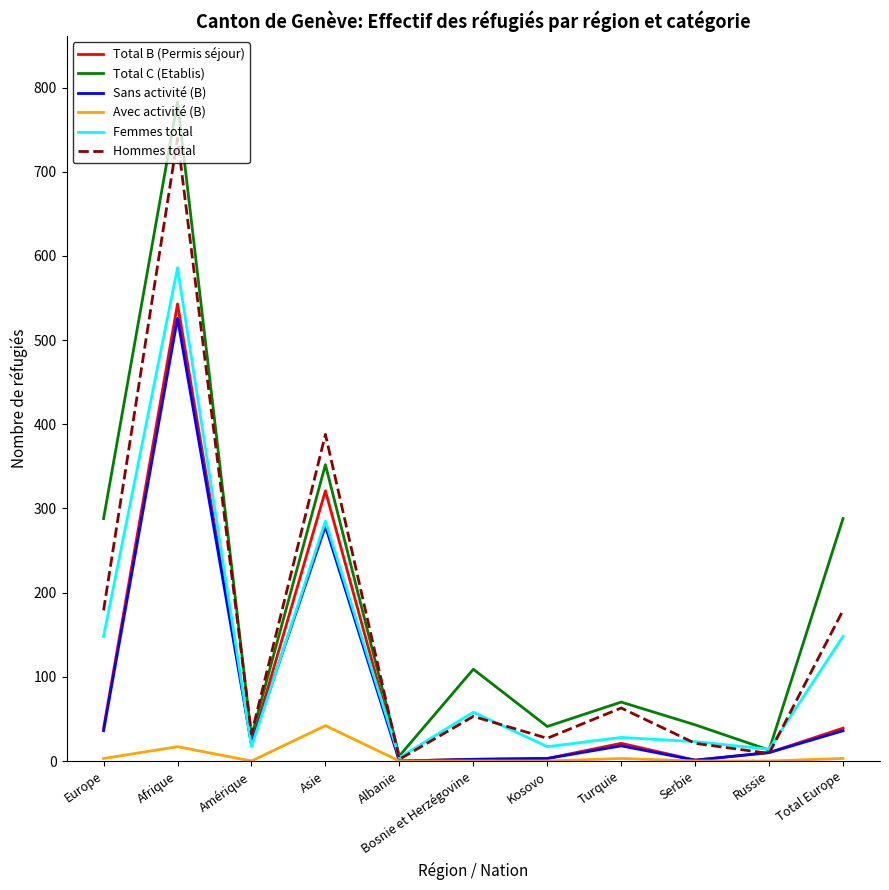

Which series has the largest total across all categories?

Total C (Etablis)